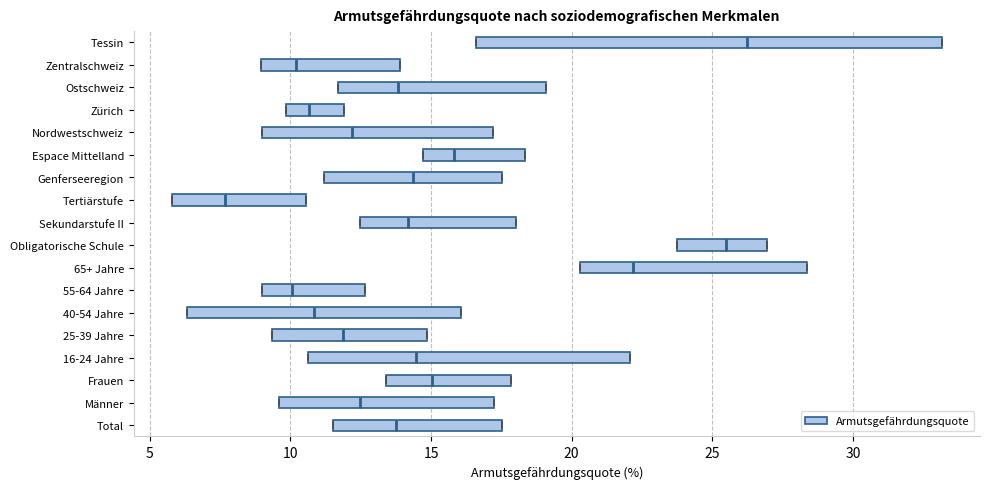

Where is the right edge of the box for Tertiärstufe on the x-axis? The values are not printed on the chart, so give them approximately, as read against the axis.

10.5